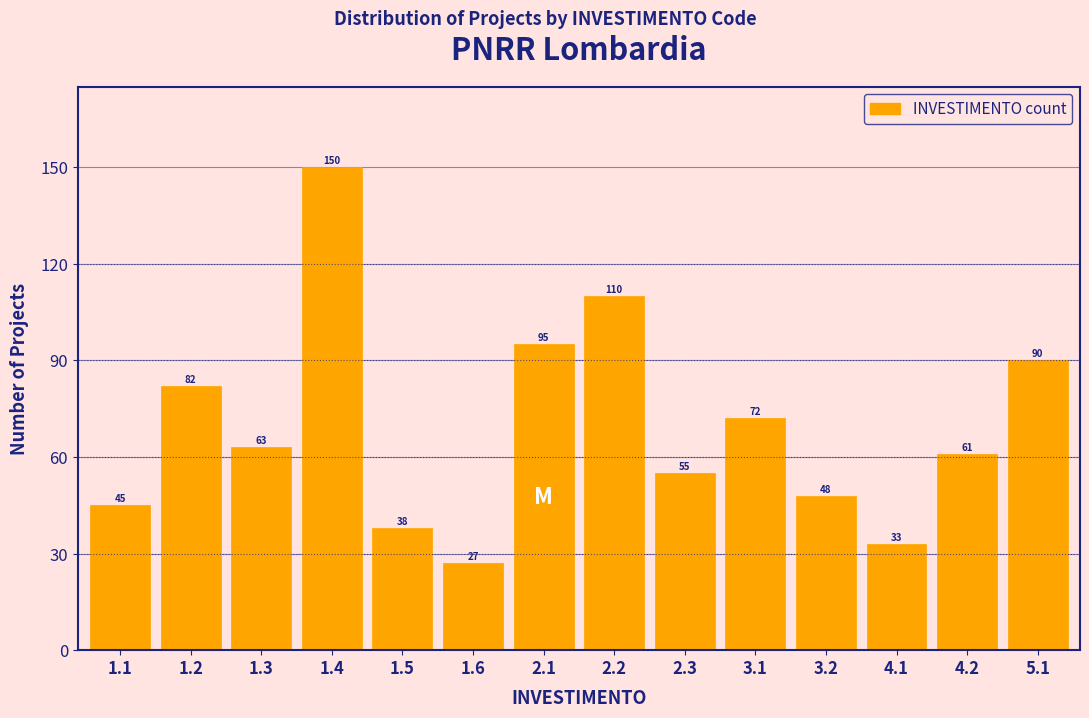

Reading left to right, what are all the values shown in this chart?

45	82	63	150	38	27	95	110	55	72	48	33	61	90